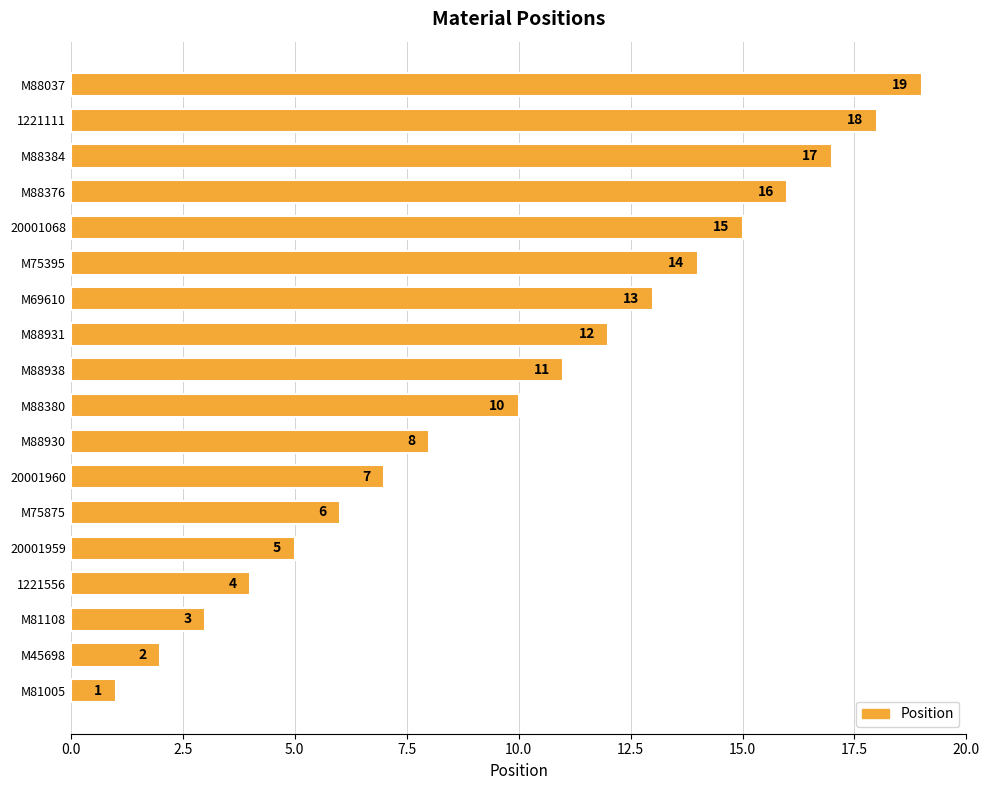

What is the ratio of the value at M69610 to the value at M88931?

1.1